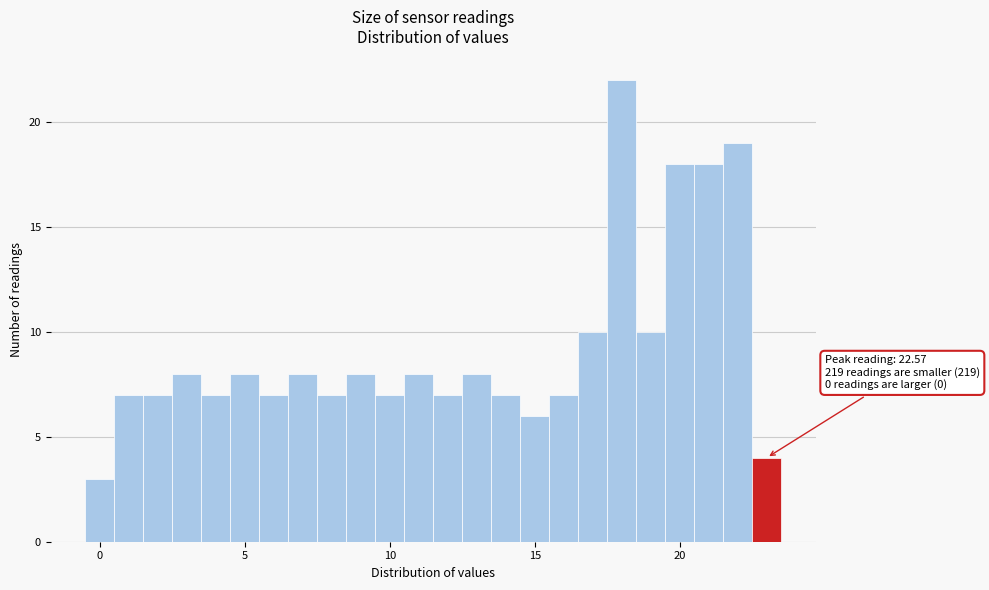

Read against the x-axis, roughly where is the centre of the tallest bar?

18.0